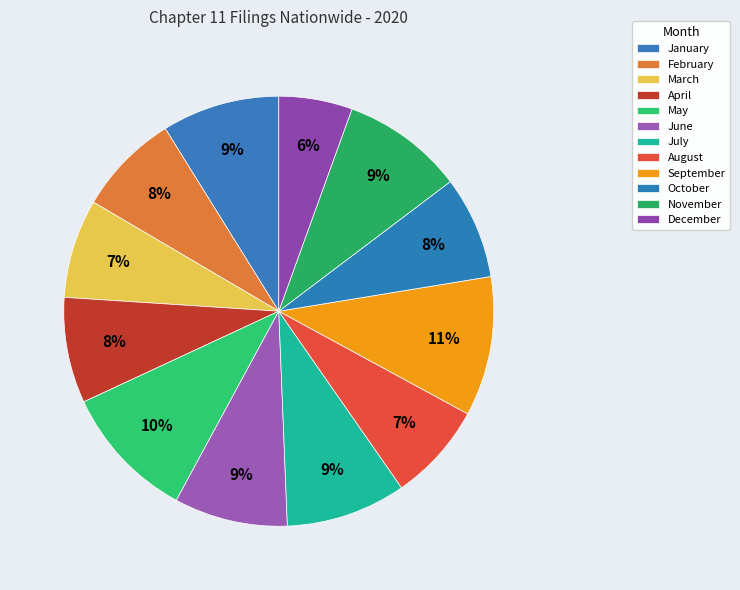

What percentage is the September slice, to the nearest percent?

11%